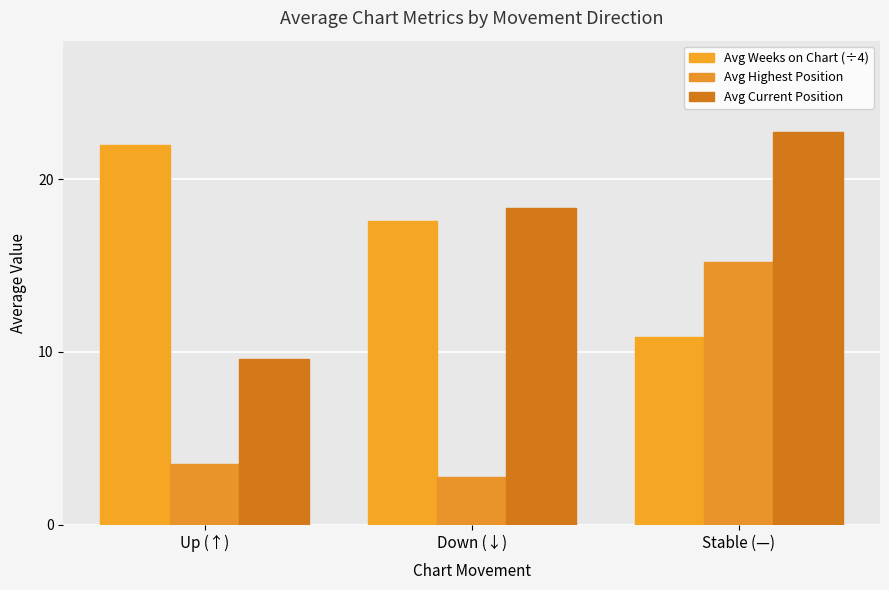

Are the bars horizontal?

No